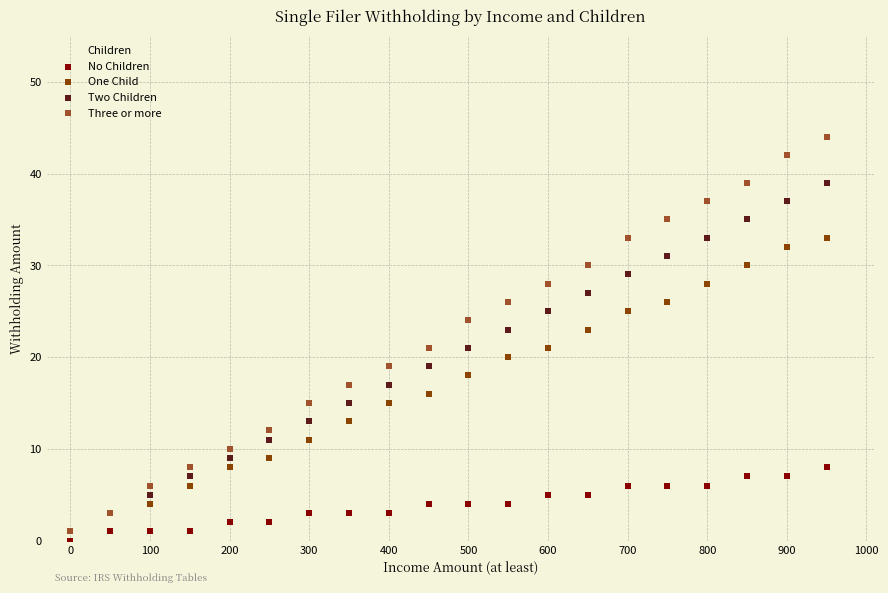

What are all the series names shown in the legend?

No Children, One Child, Two Children, Three or more